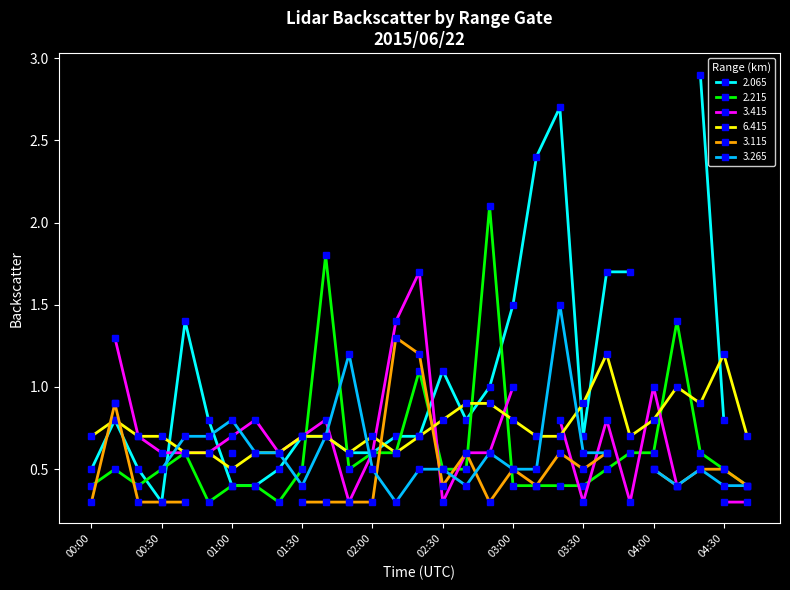

What is the average value of the 6.415 series?

0.8